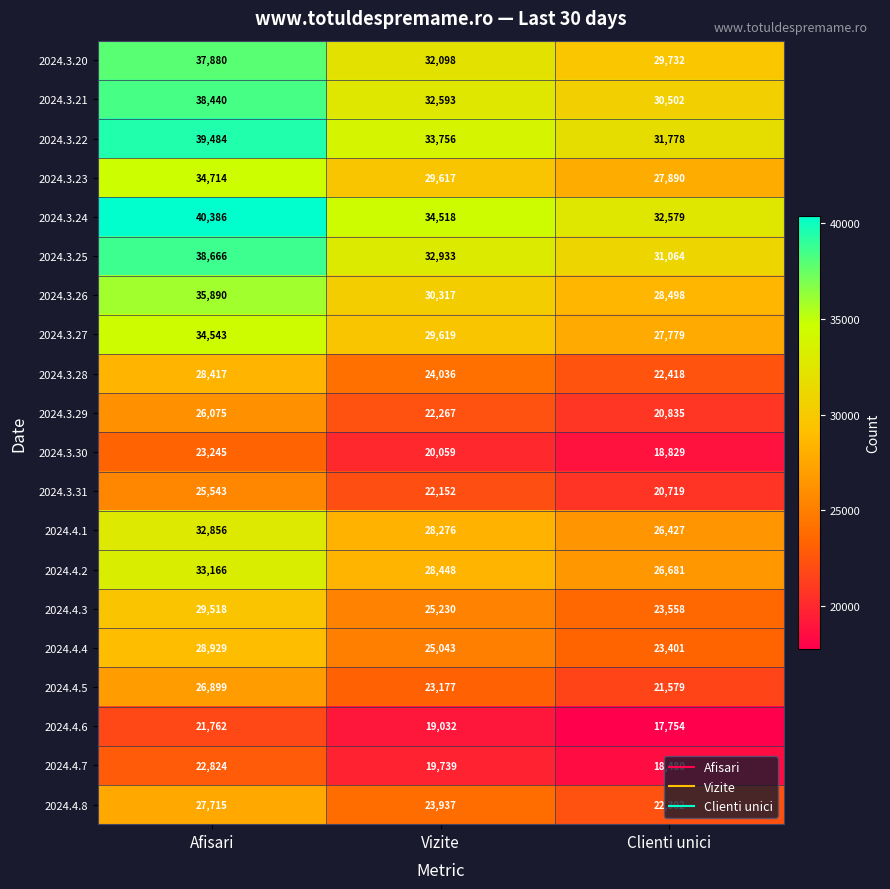

How many 2024.3.20 values are between 29732 and 37880?

3